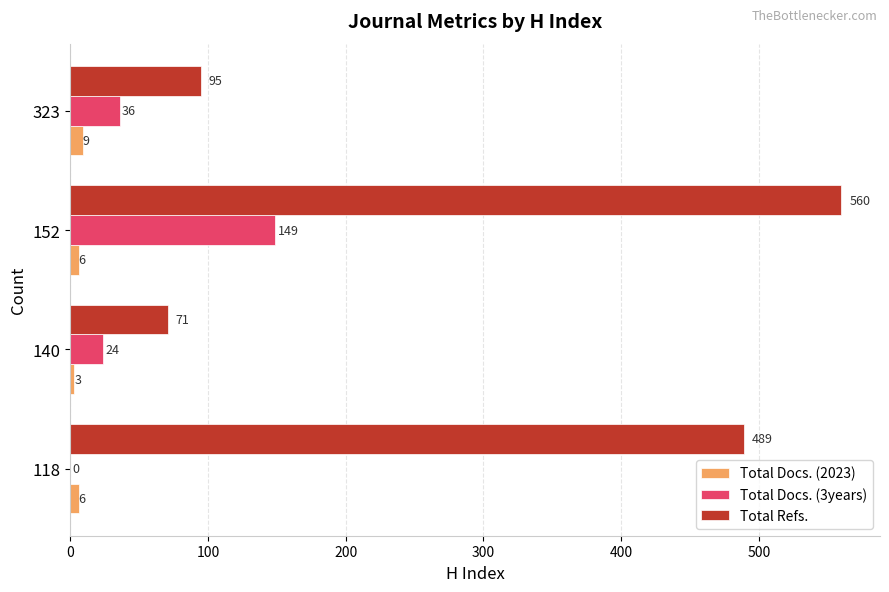

At which label does Total Docs. (2023) reach its peak?

323